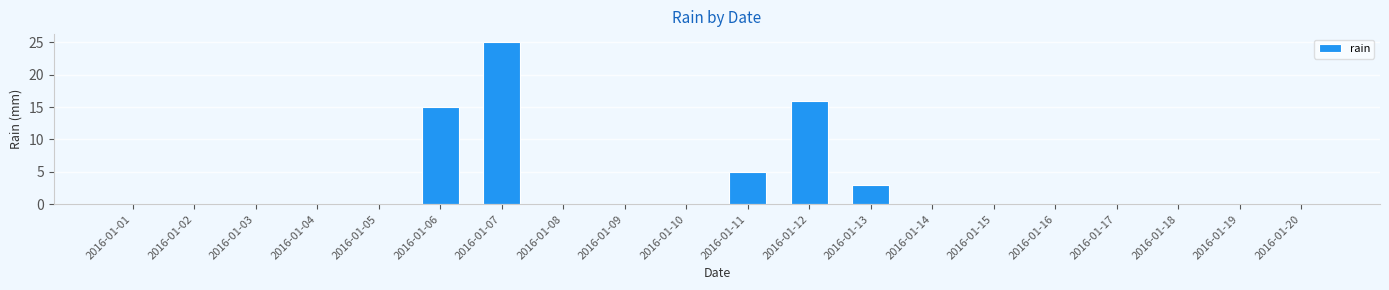

What is the change in value from 2016-01-08 to 2016-01-11?

+5